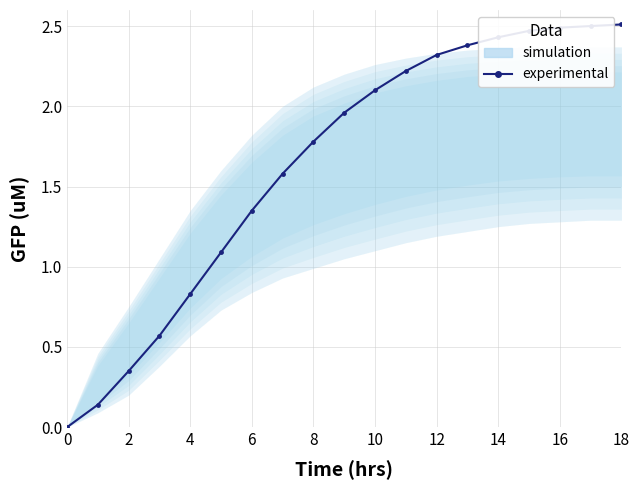

What is the label of the 3rd point from the right?

16